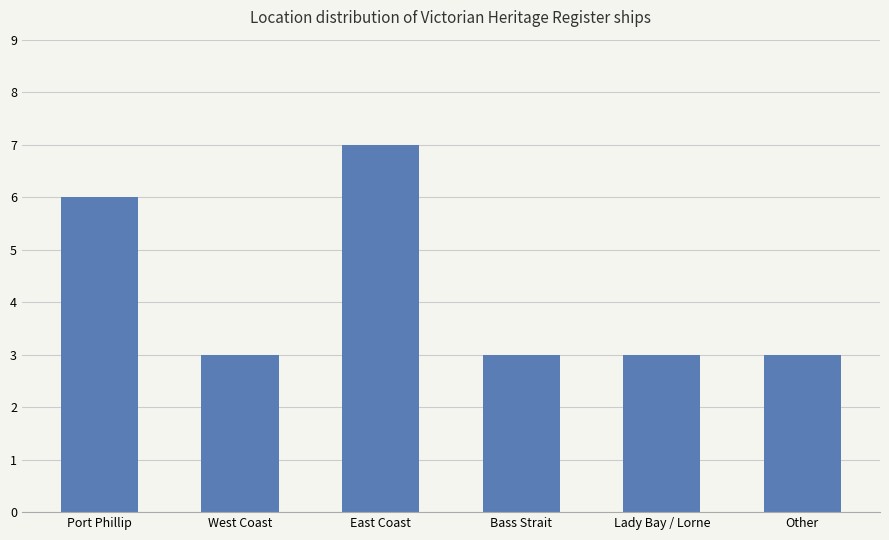

What is the sum of all values?

25